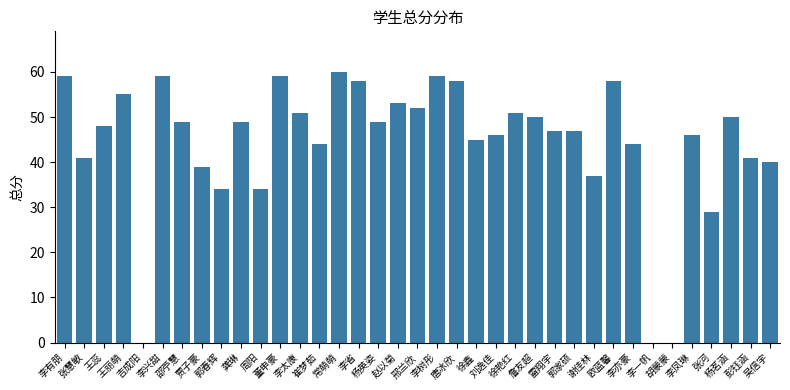

Read the value at 王丽萌, to the nearest 5.

55